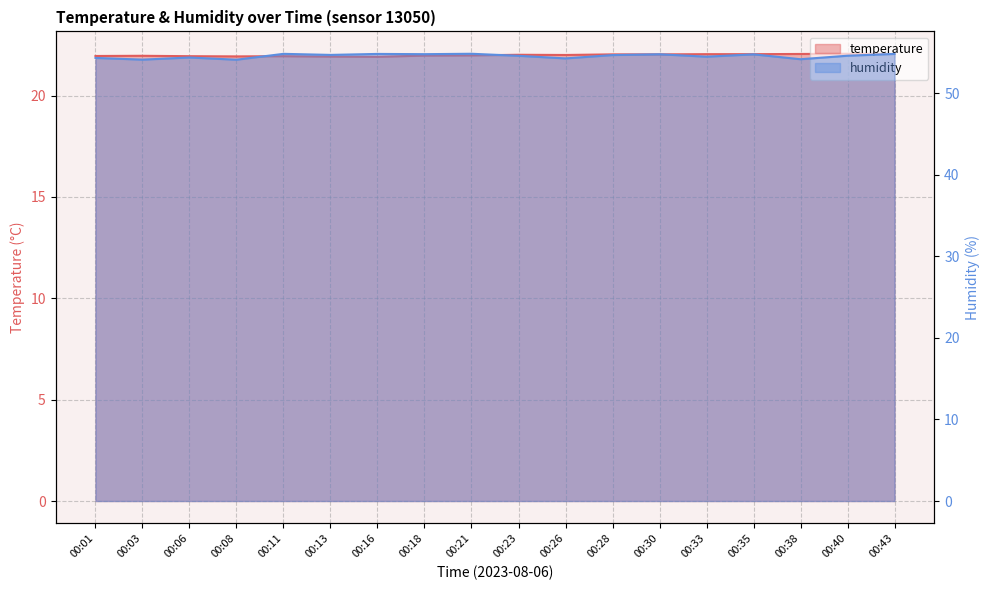

The value of humidity at 00:13 is 76.9. True or false?

False